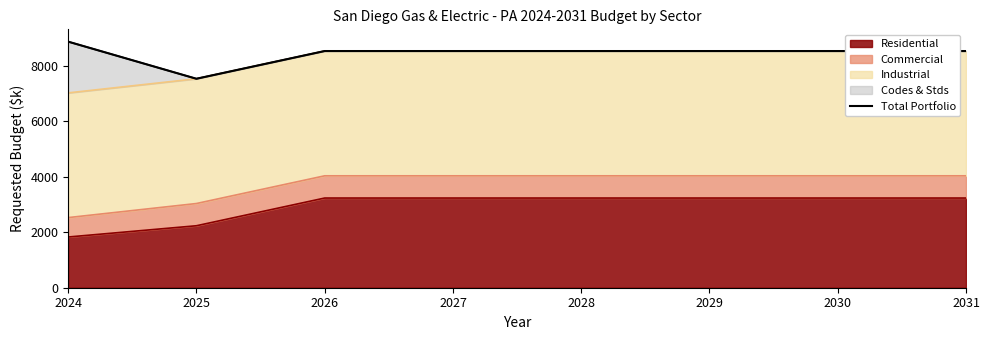

What is the change in value from 2024 to 2027?

-339